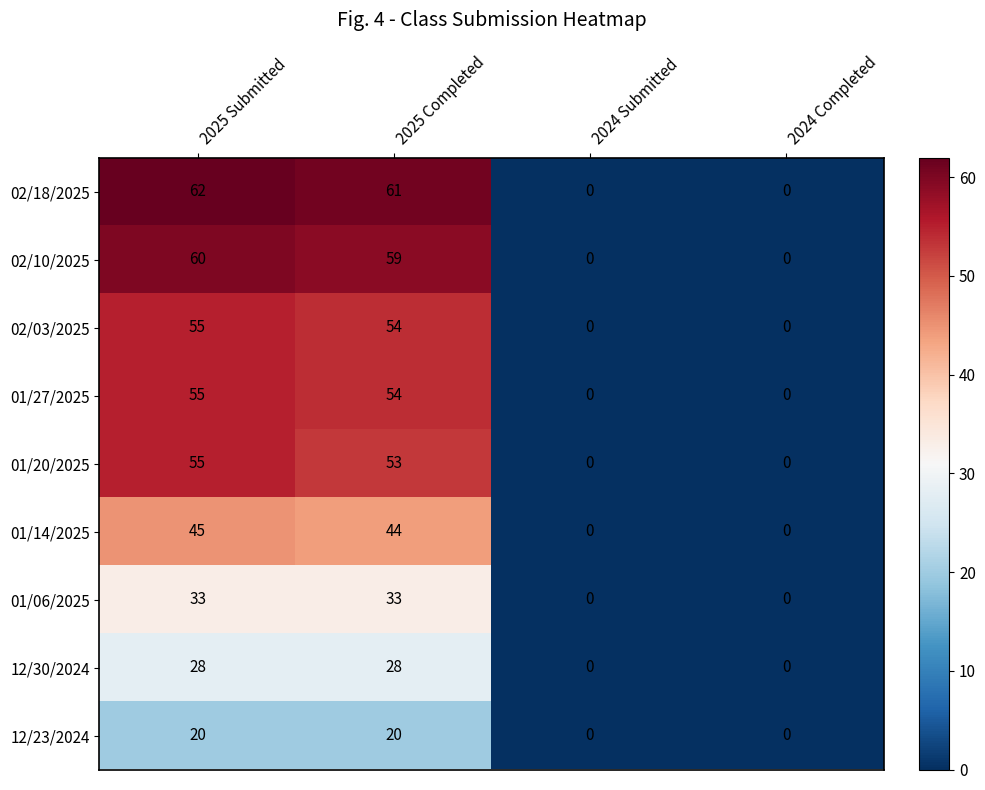

The value of 01/20/2025 at 2024 Completed is 0. True or false?

True